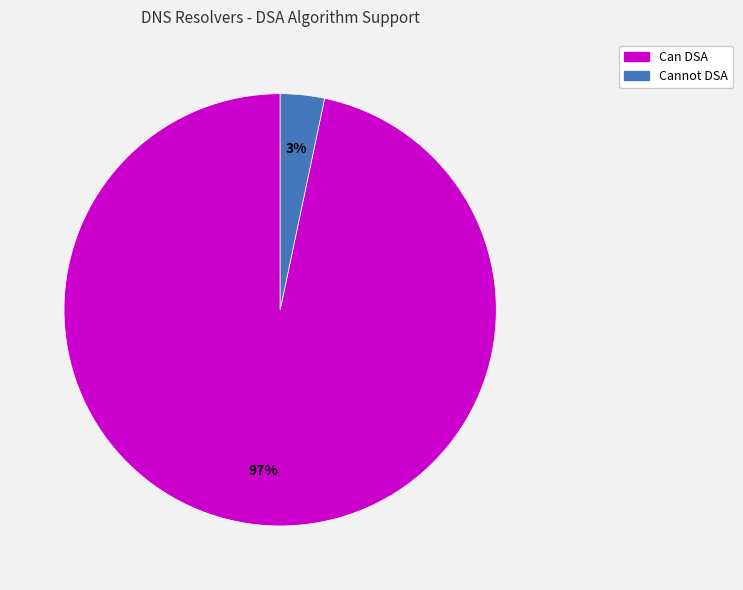

To the nearest percent, what is the average slice percentage?

50%